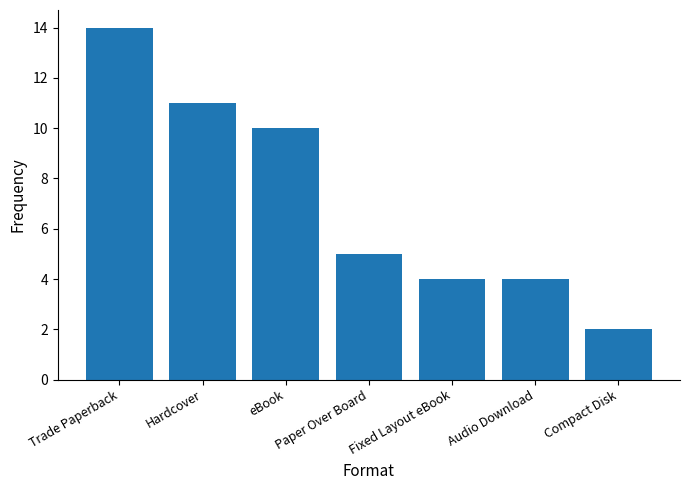

How many distinct data groups are displayed?

1